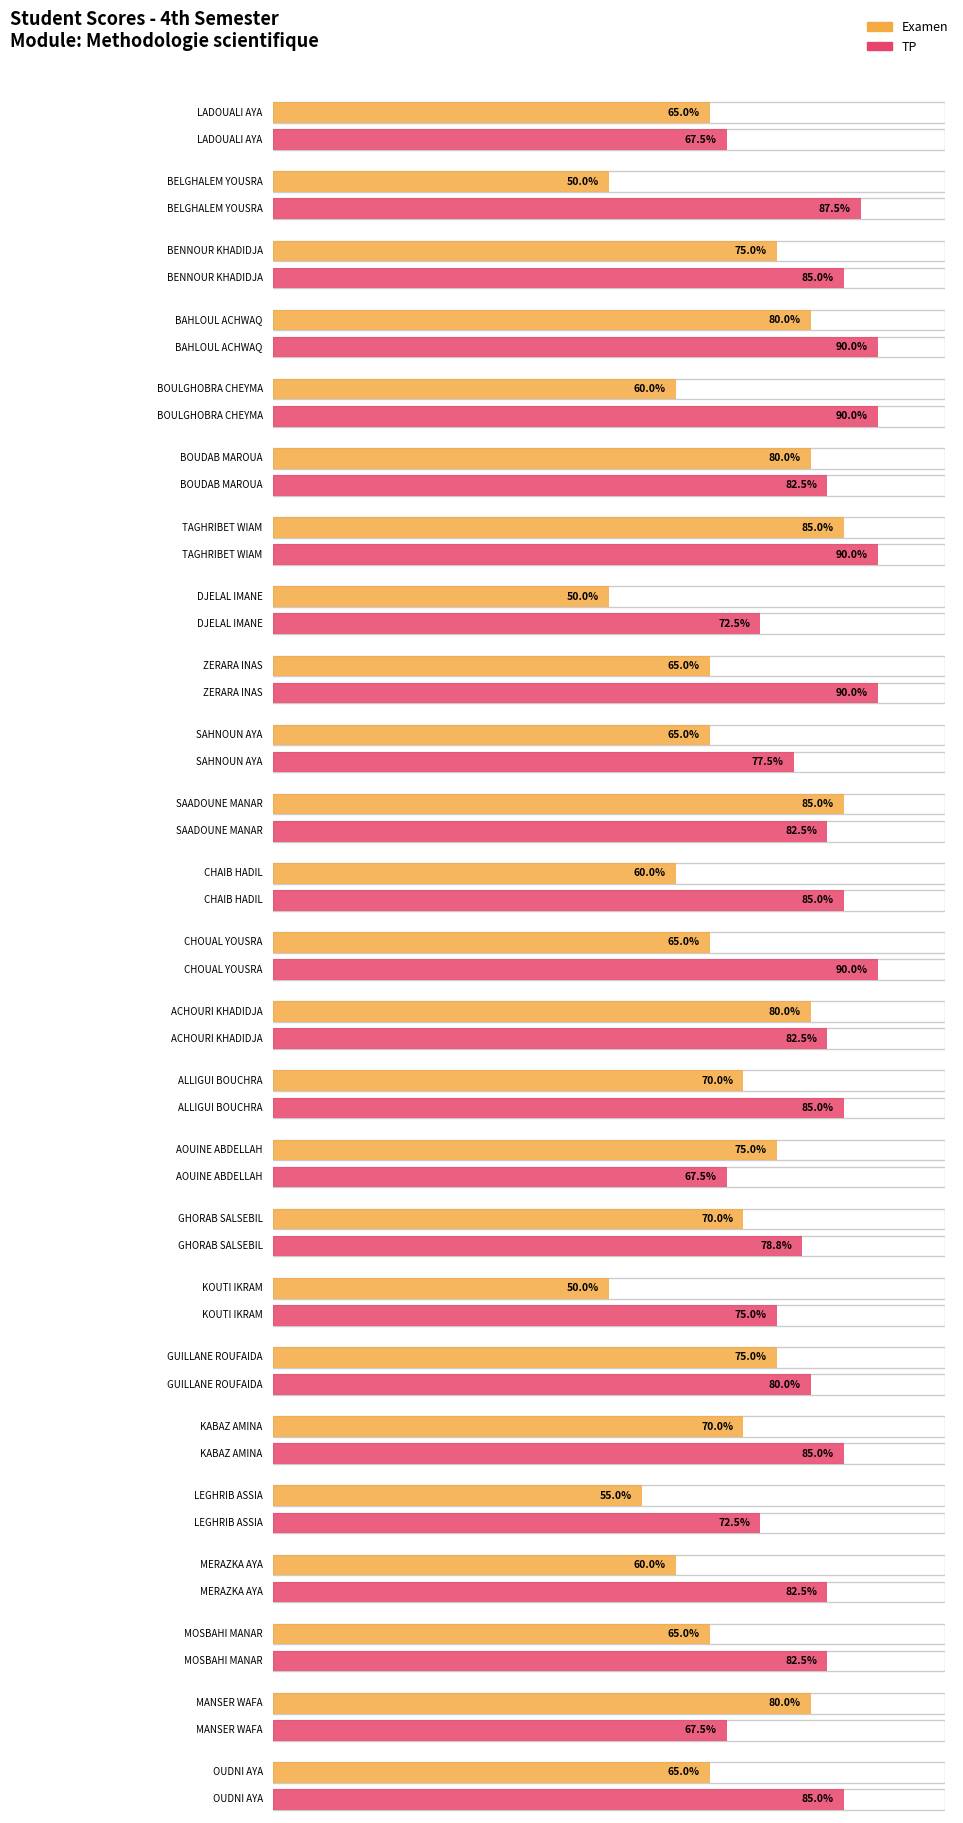

Count the number of categories in the chart.

25